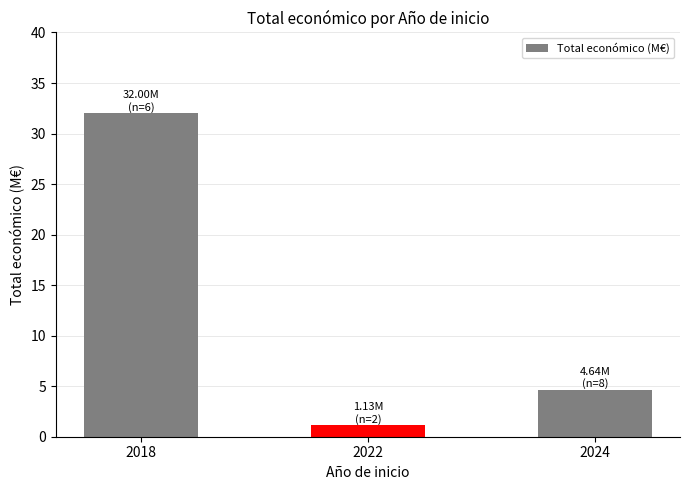

Which has a higher value, 2018 or 2024?

2018